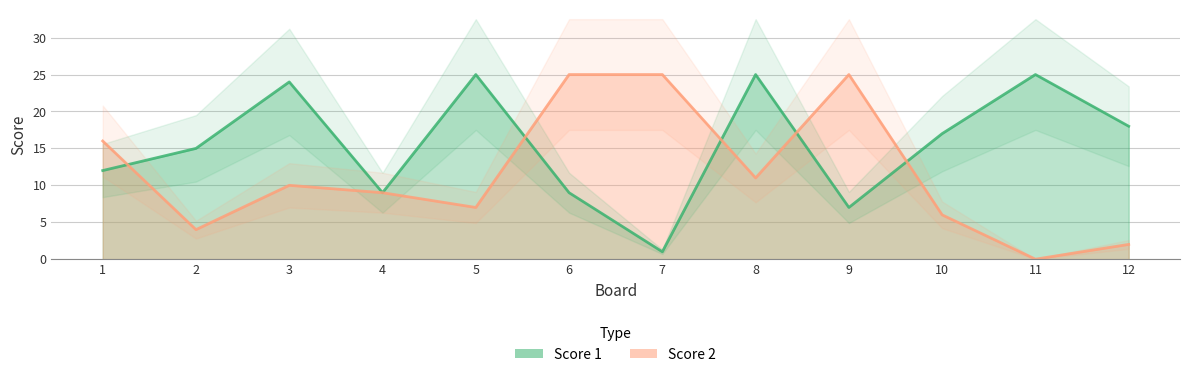

Where does the Score 1 series first go above 17?

3